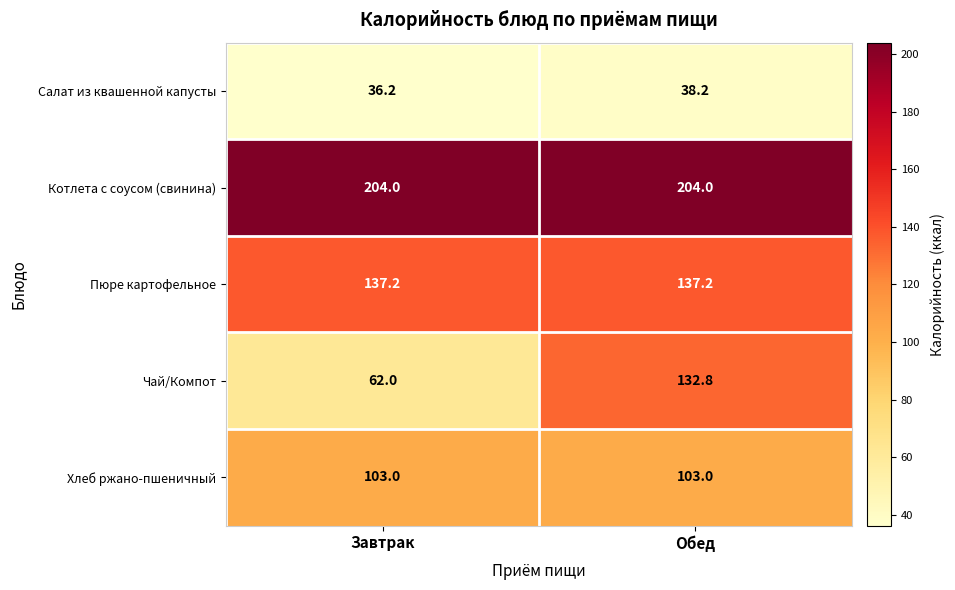

The Хлеб ржано-пшеничный series shows 103.0 at Обед. True or false?

True